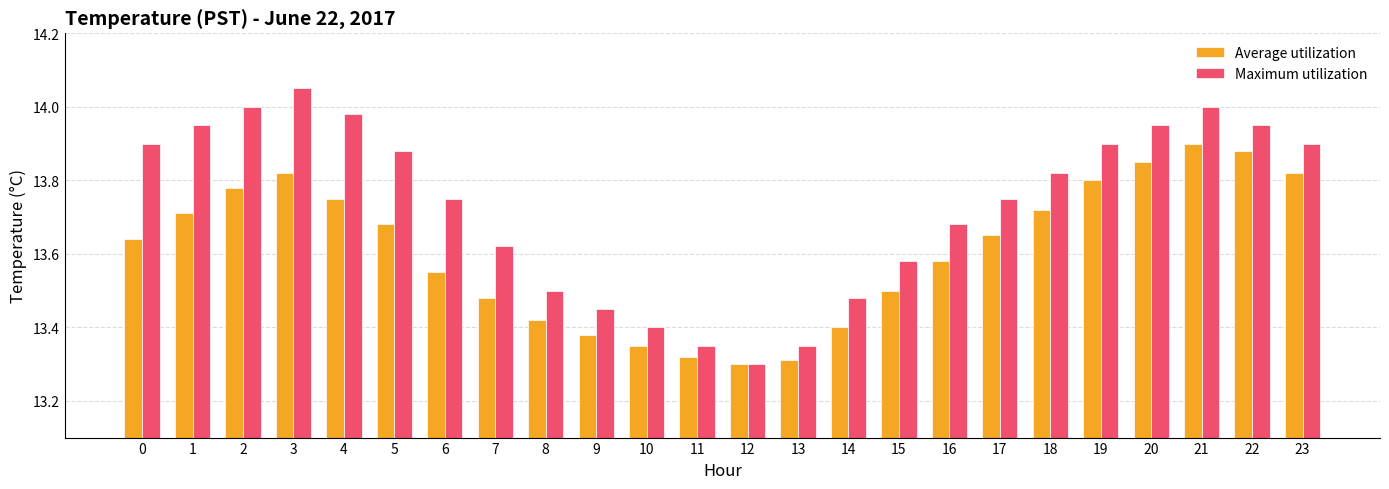

List the series in order of their peak value, lowest first.

Average utilization, Maximum utilization